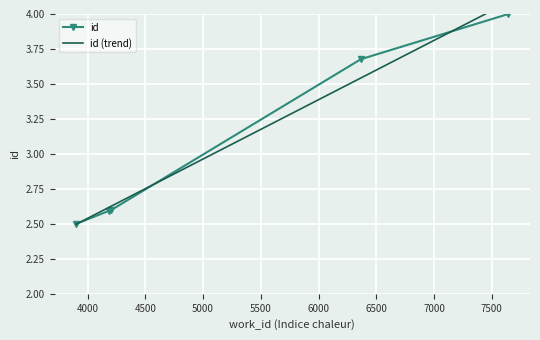

True or false: id has more than 2 points higher than both neighbors.

False